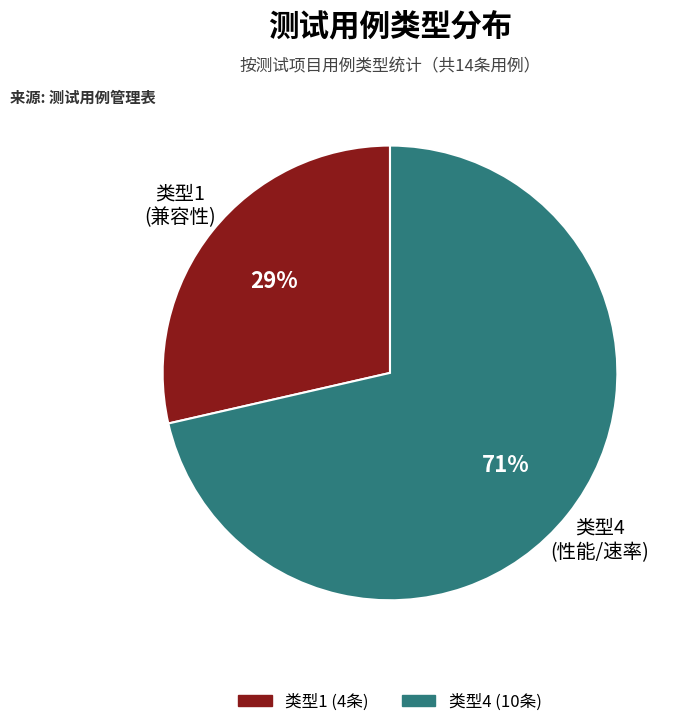

To the nearest percent, what is the average slice percentage?

50%